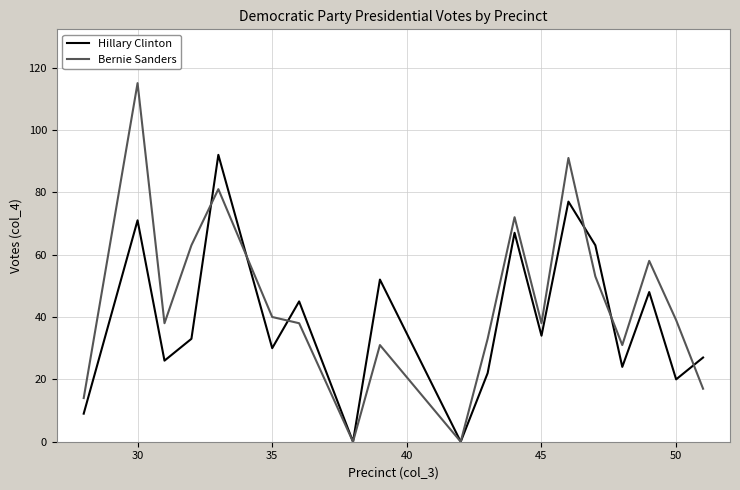

What is the maximum value for Hillary Clinton?

92